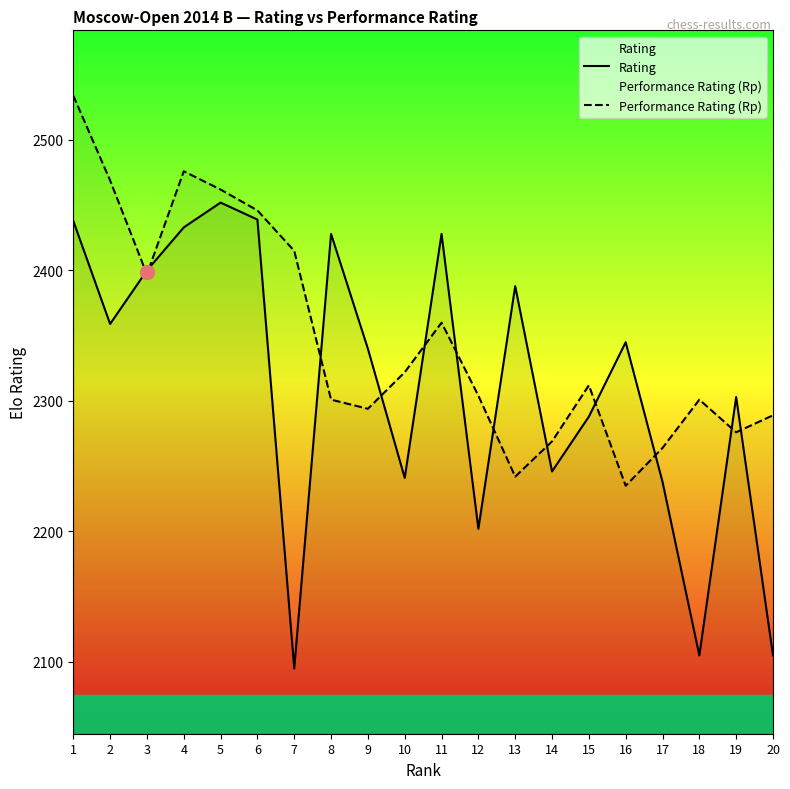

Is this an area chart (filled region under the line)?

No